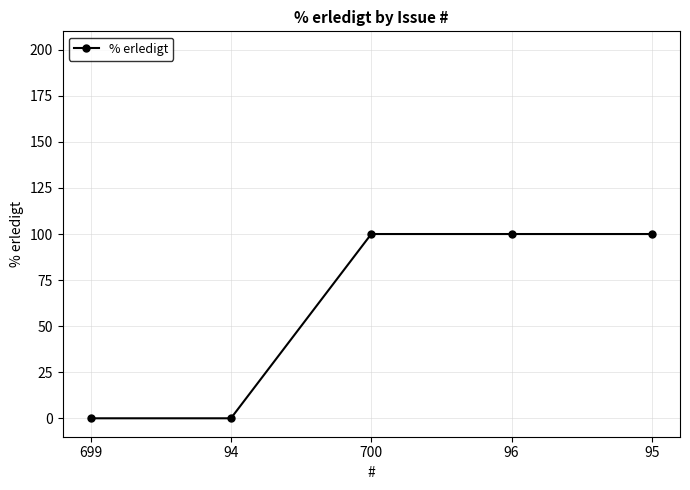

True or false: the data shows 26 at 700.

False